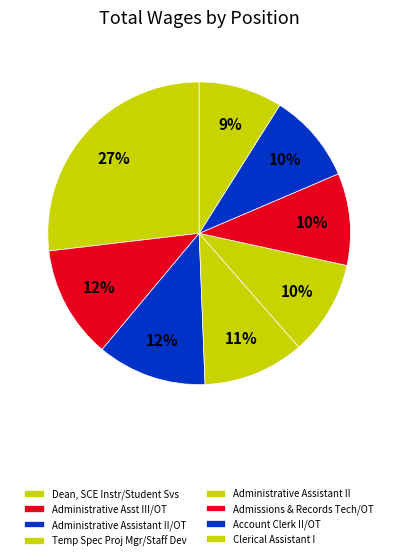

How many slices are in this pie chart?

8